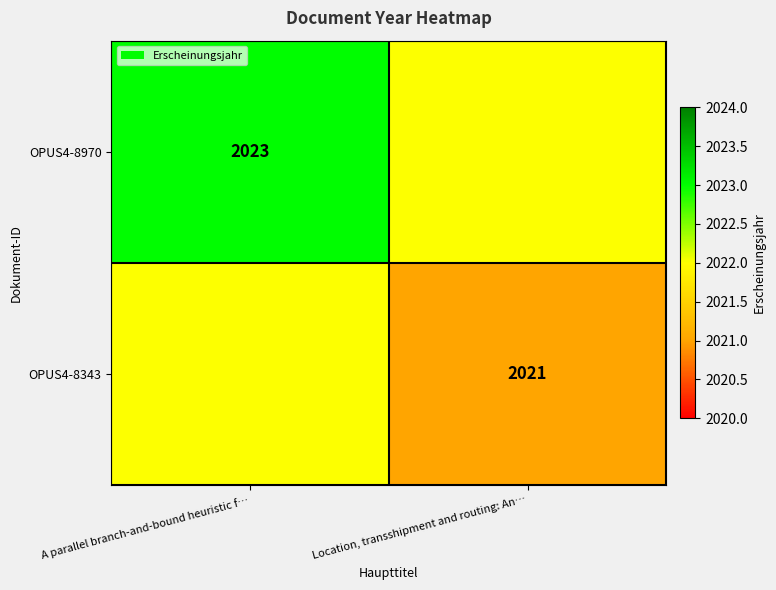

Is it true that OPUS4-8343 equals 1400 at Location, transshipment and routing: An…?

False